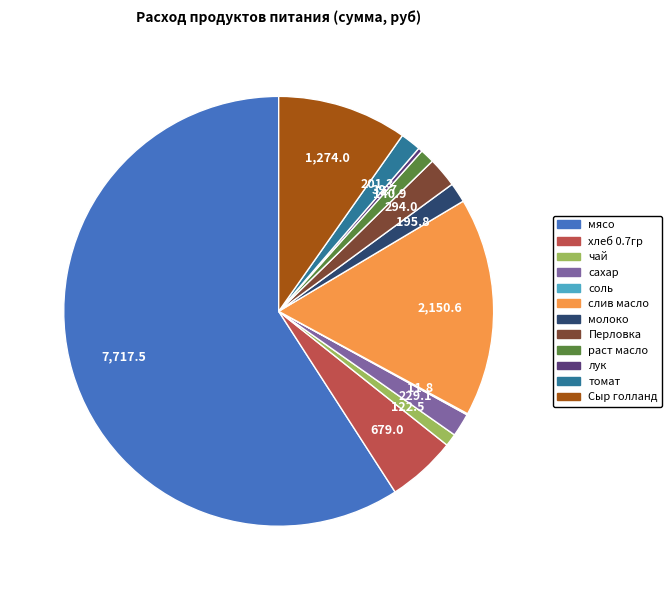

Combined, do сахар and томат account for over 50%?

No